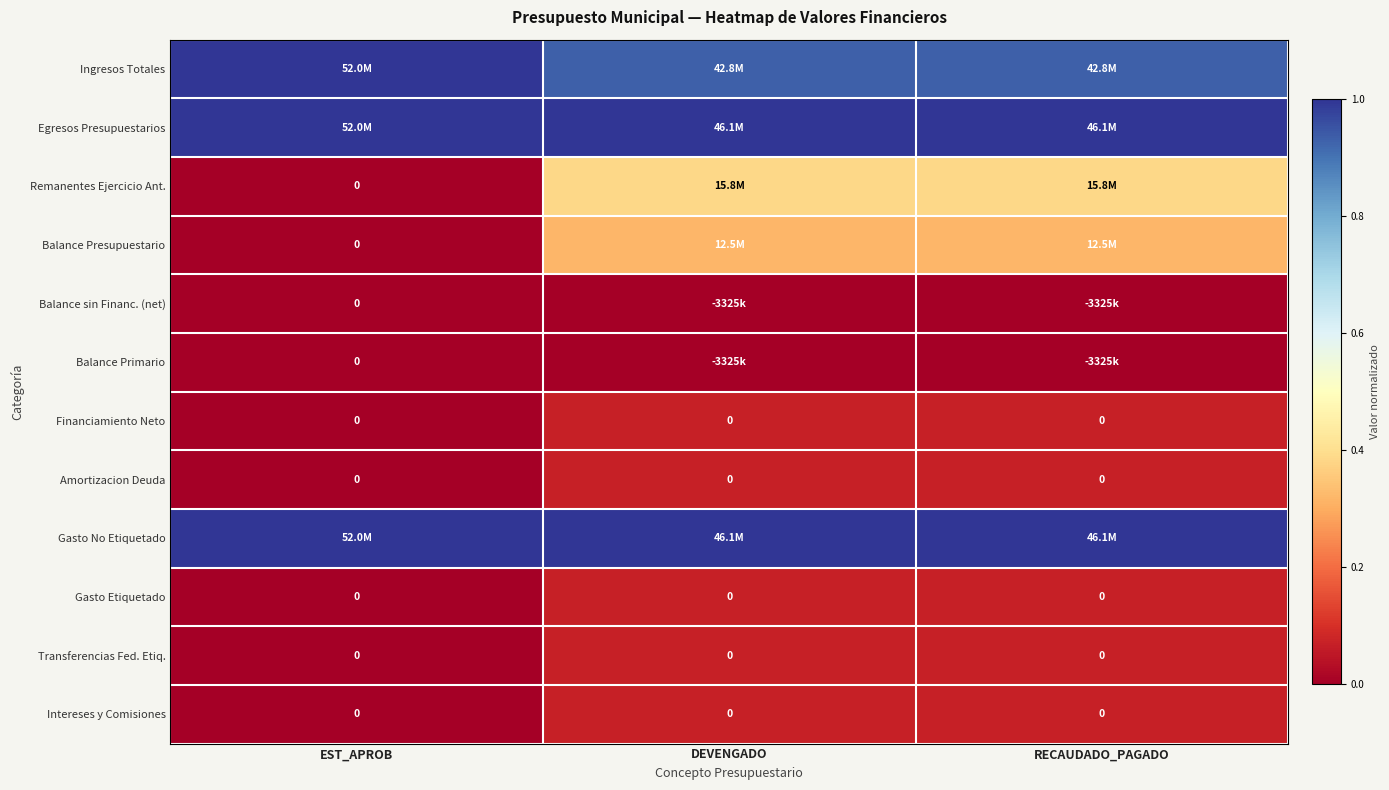

At which category is the sum across all series the highest?

DEVENGADO